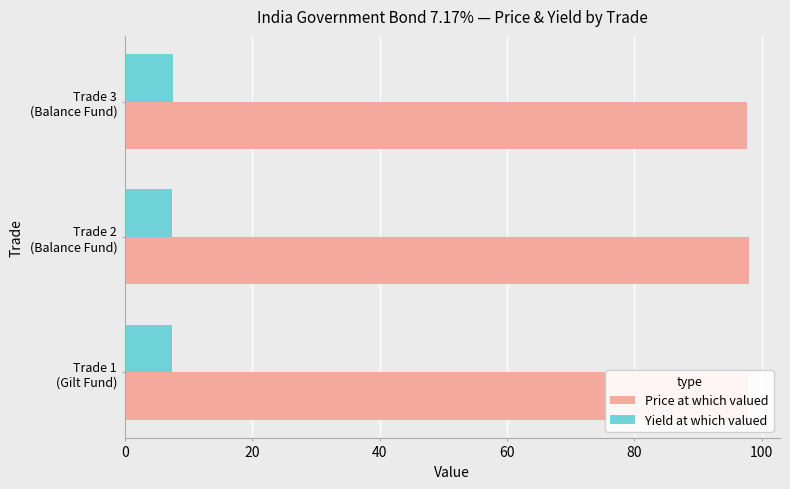

List the series in order of their peak value, highest first.

Price at which valued, Yield at which valued